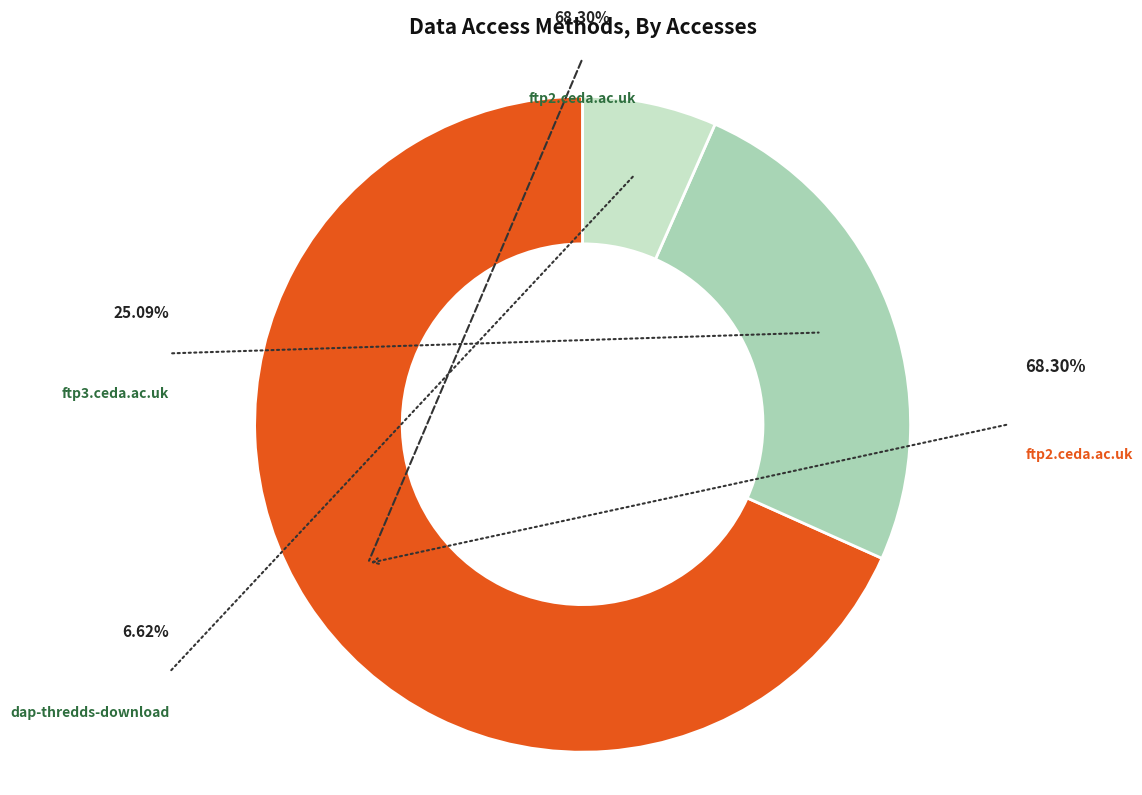

What percentage is the ftp2.ceda.ac.uk slice, to the nearest percent?

68%